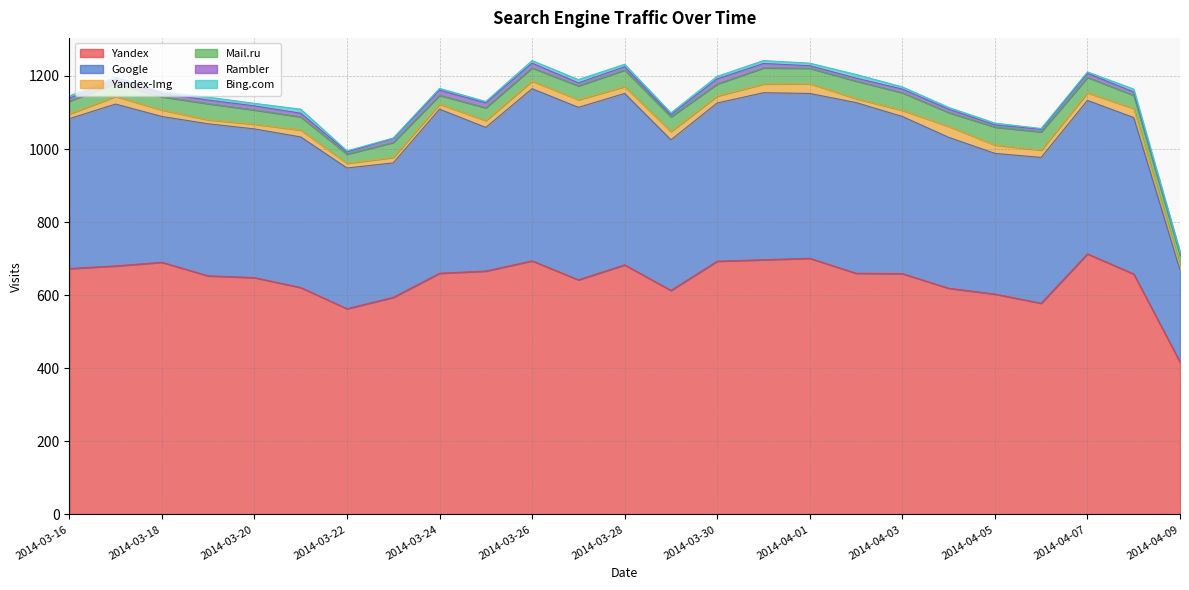

What is the average value of the Yandex-Img series?

19